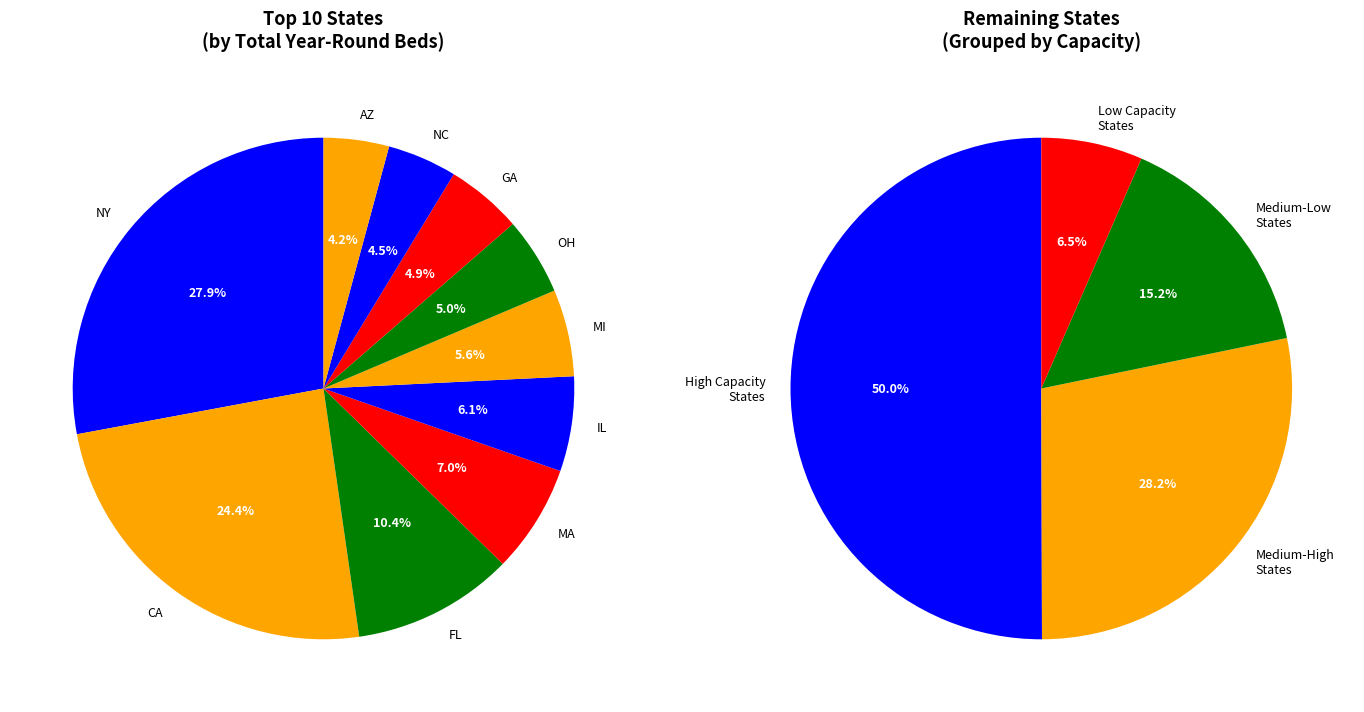

Between CA and NY, which is larger?

NY